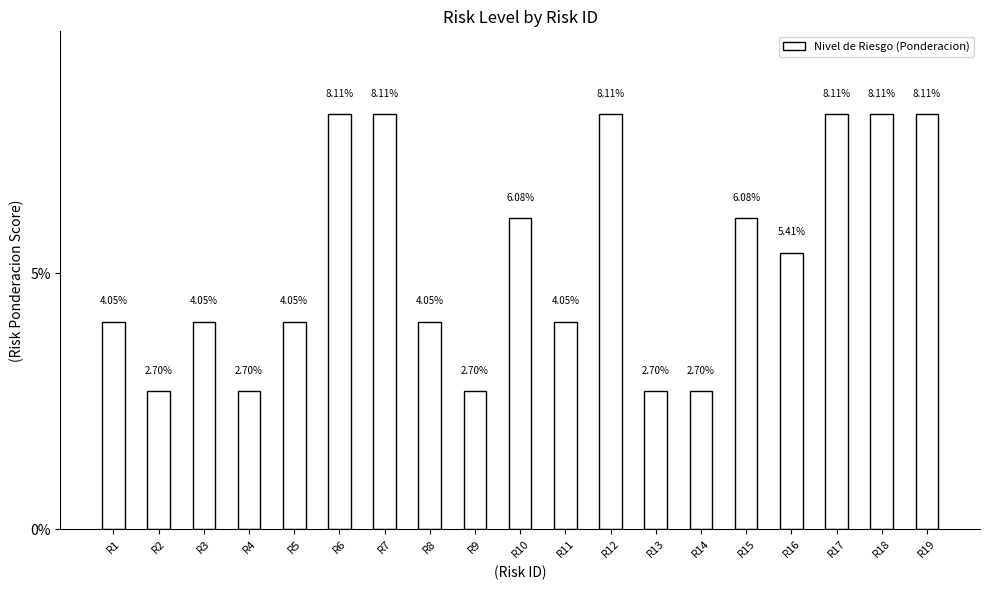

Between R1 and R9, which is larger?

R1